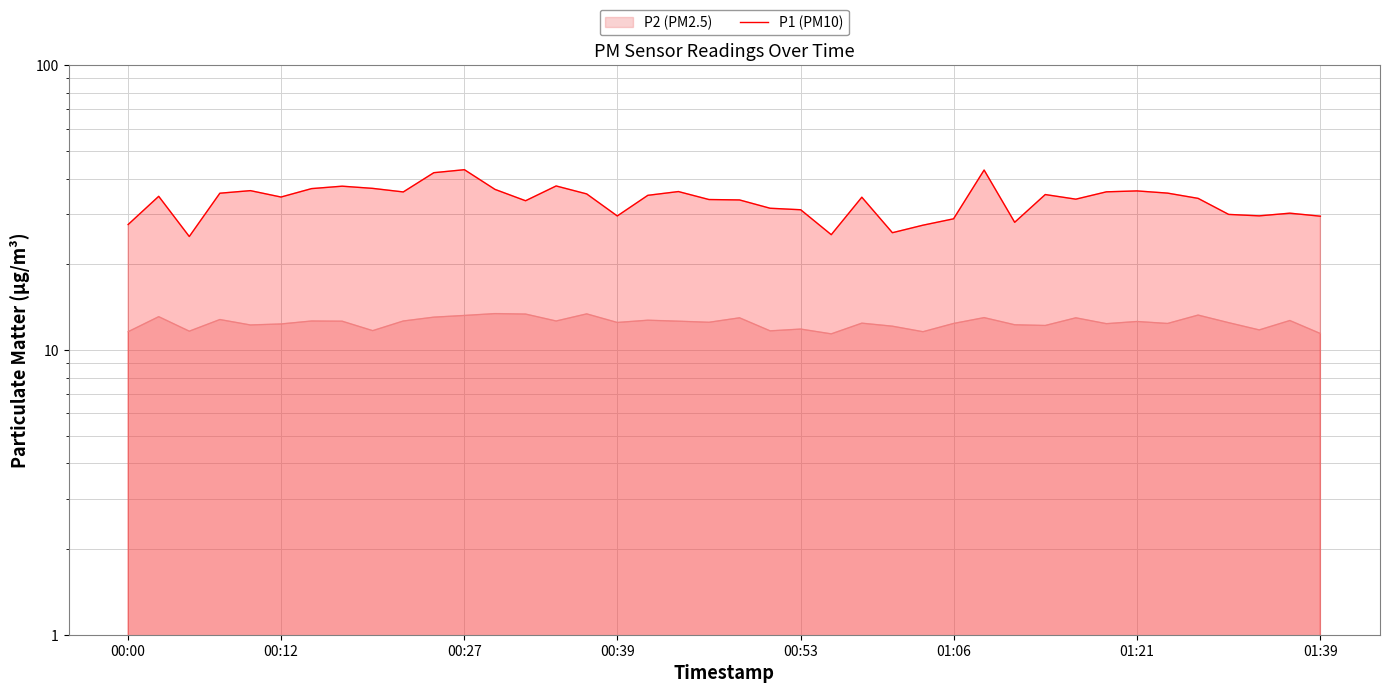

What position from the left is 36?

37